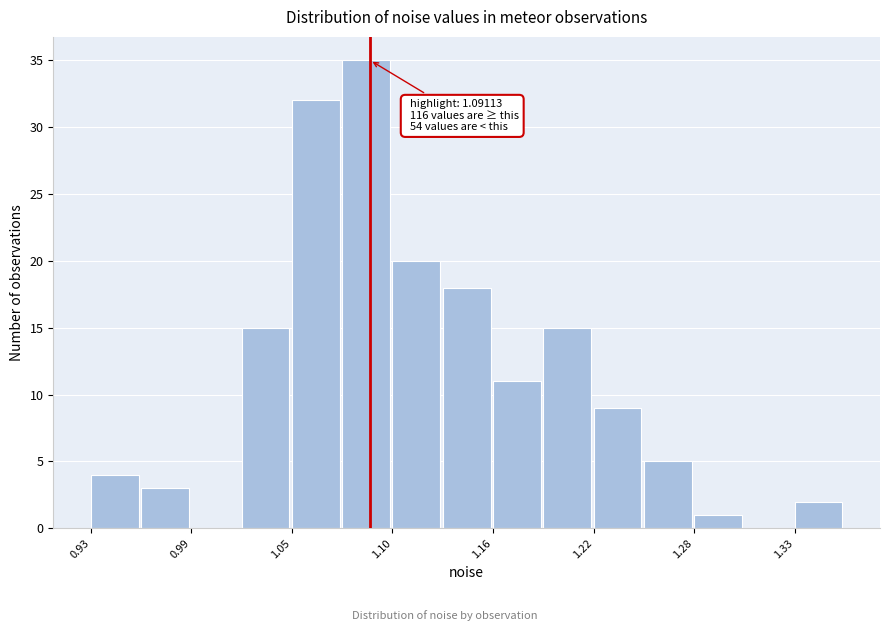

Read against the x-axis, roughly where is the centre of the tallest bar?

1.09